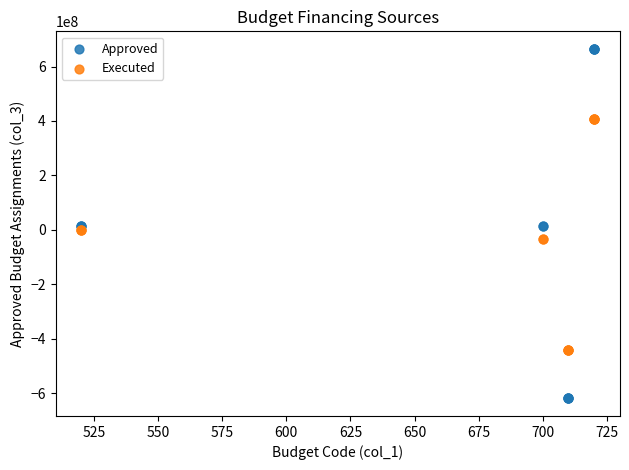

Which series reaches the minimum Y coordinate?

Approved